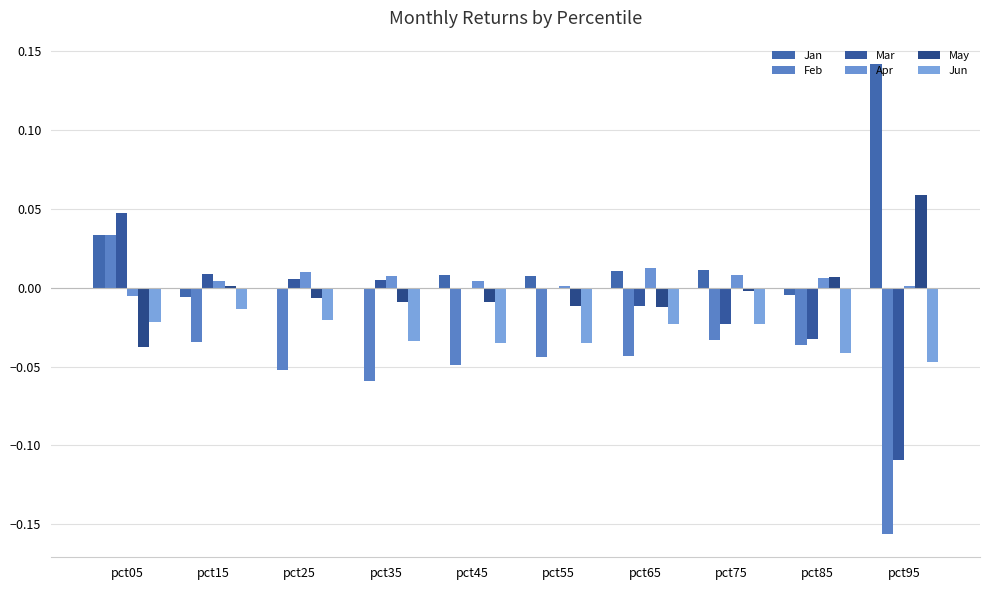

Is it true that Apr equals 0.0 at pct45?

False